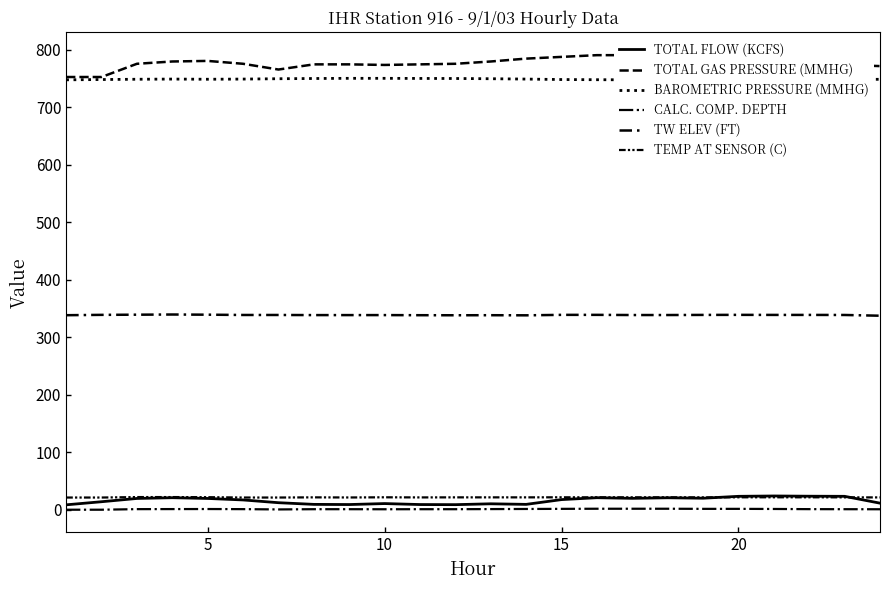

What is the difference between the maximum and minimum values in the TOTAL GAS PRESSURE (MMHG) series?

39.0